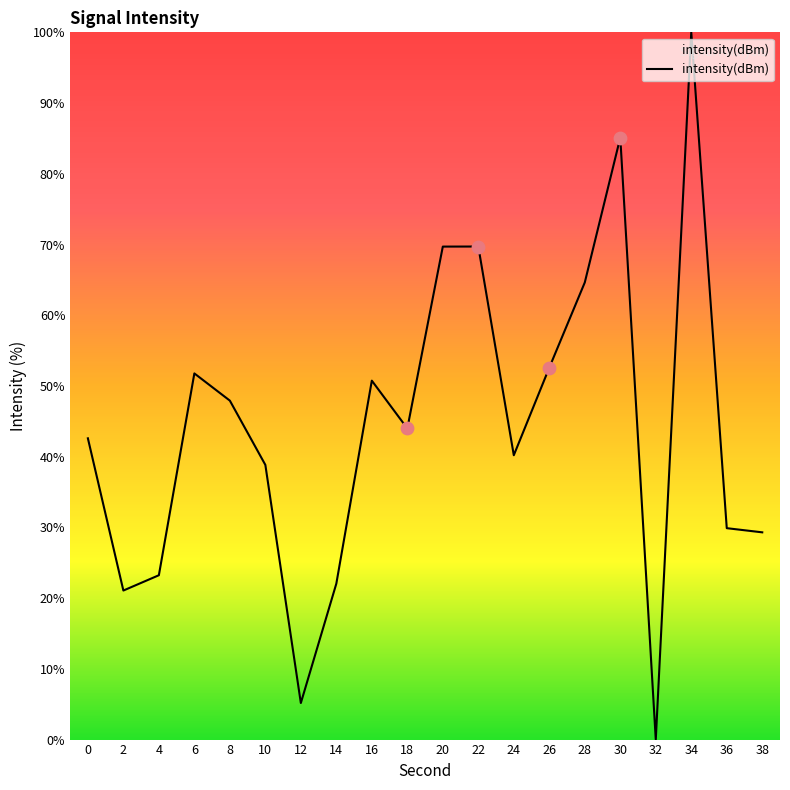

What is the change in value from 34 to 38?

-70.7